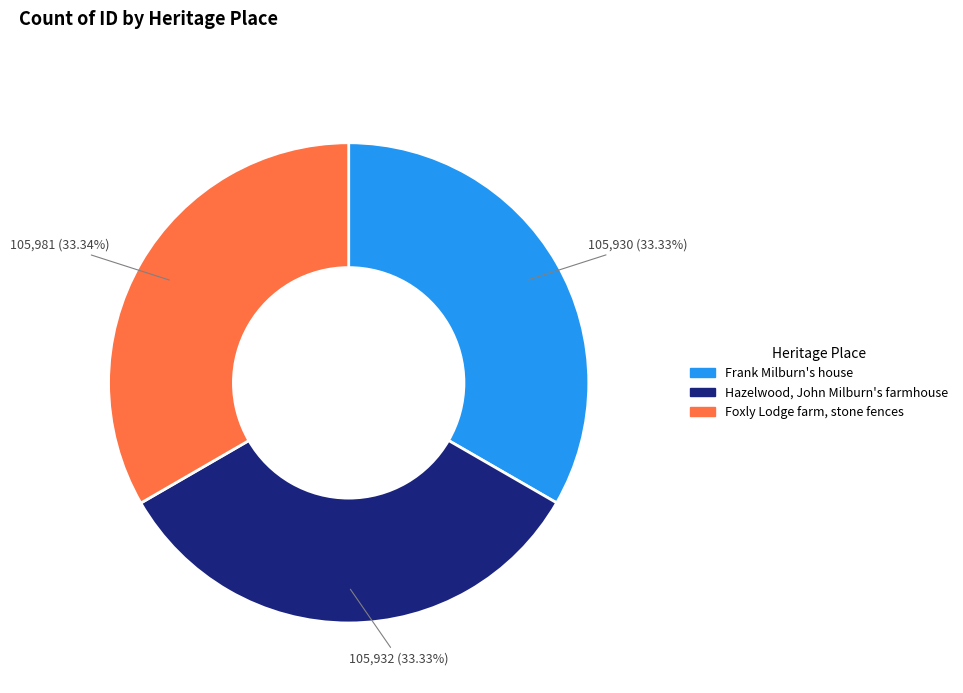

True or false: Hazelwood, John Milburn's farmhouse accounts for 33% of the total.

True